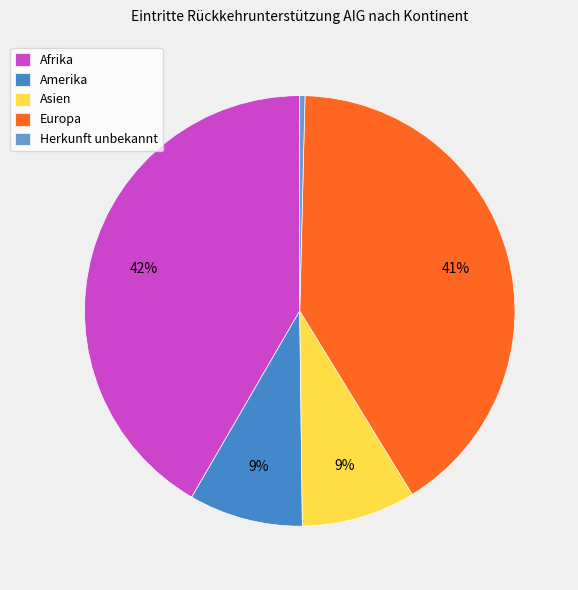

What is the ratio of the value at Amerika to the value at Europa?

0.2